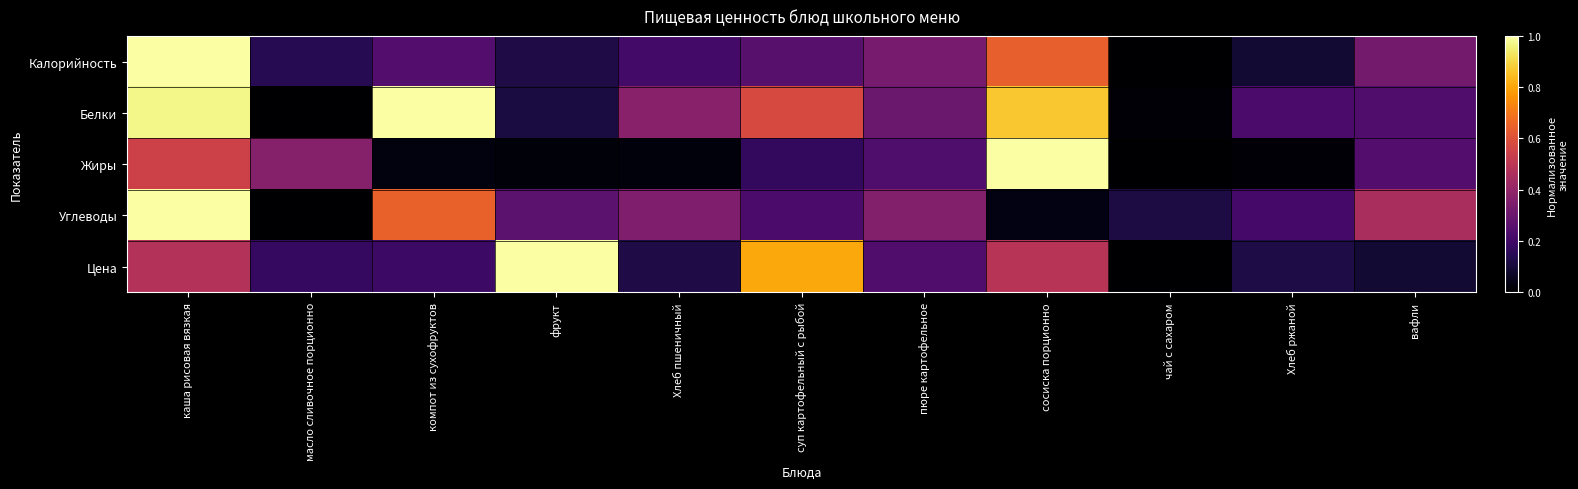

Which series has the widest spread of values?

Калорийность